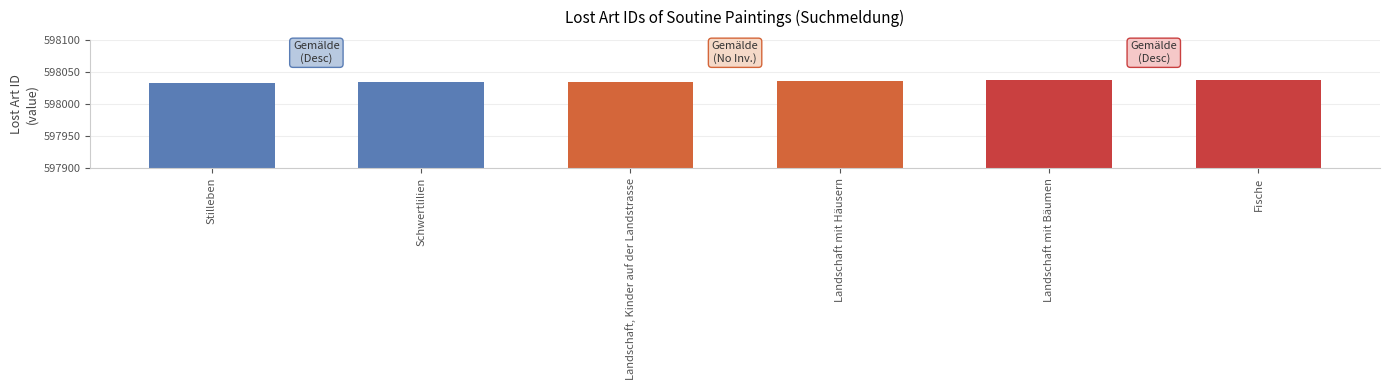

How many bars are there in total?

6